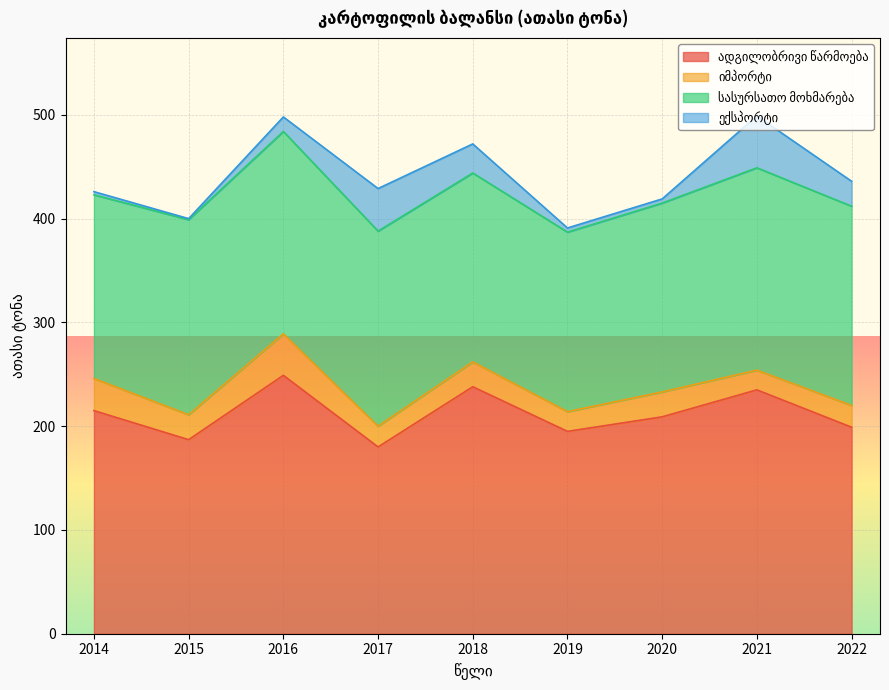

Is the value of იმპორტი at 2014 greater than the value of ადგილობრივი წარმოება at 2017?

No